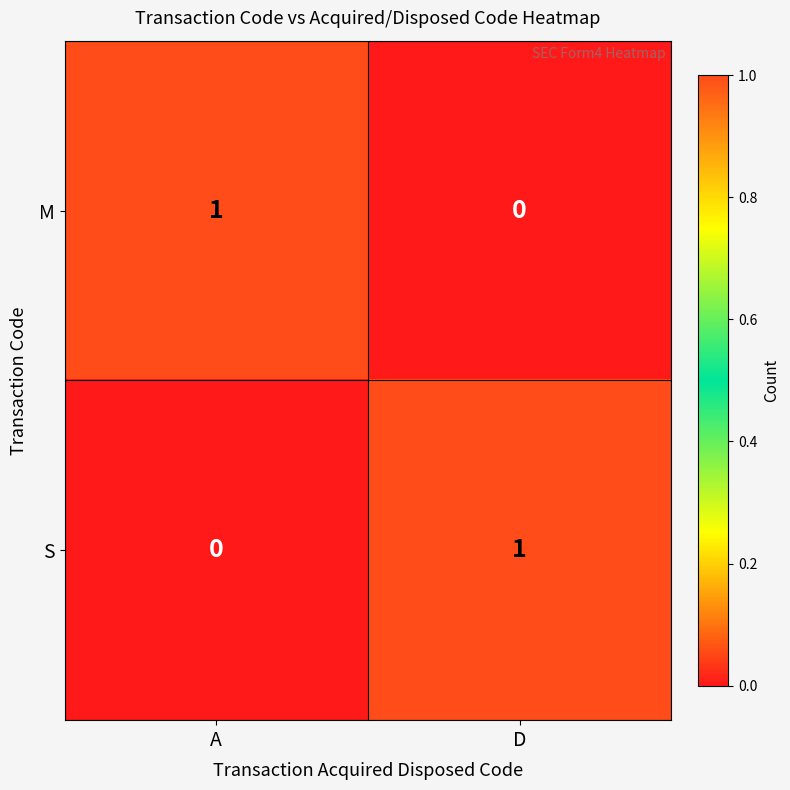

True or false: S has a value of -1 at A.

False